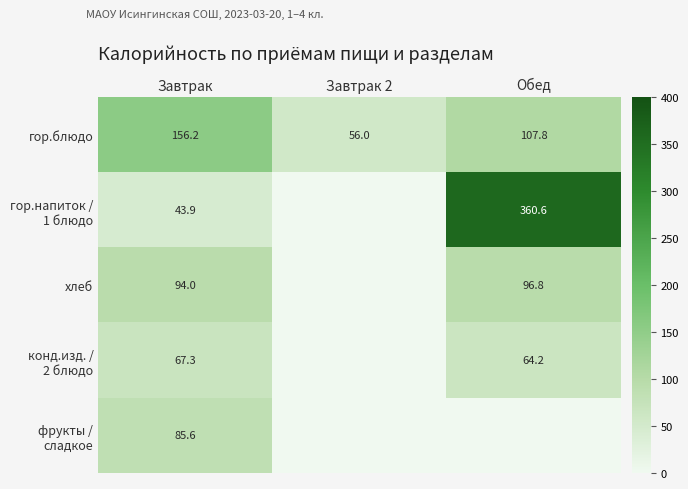

Is it true that гор.блюдо equals 83.1 at Завтрак?

False